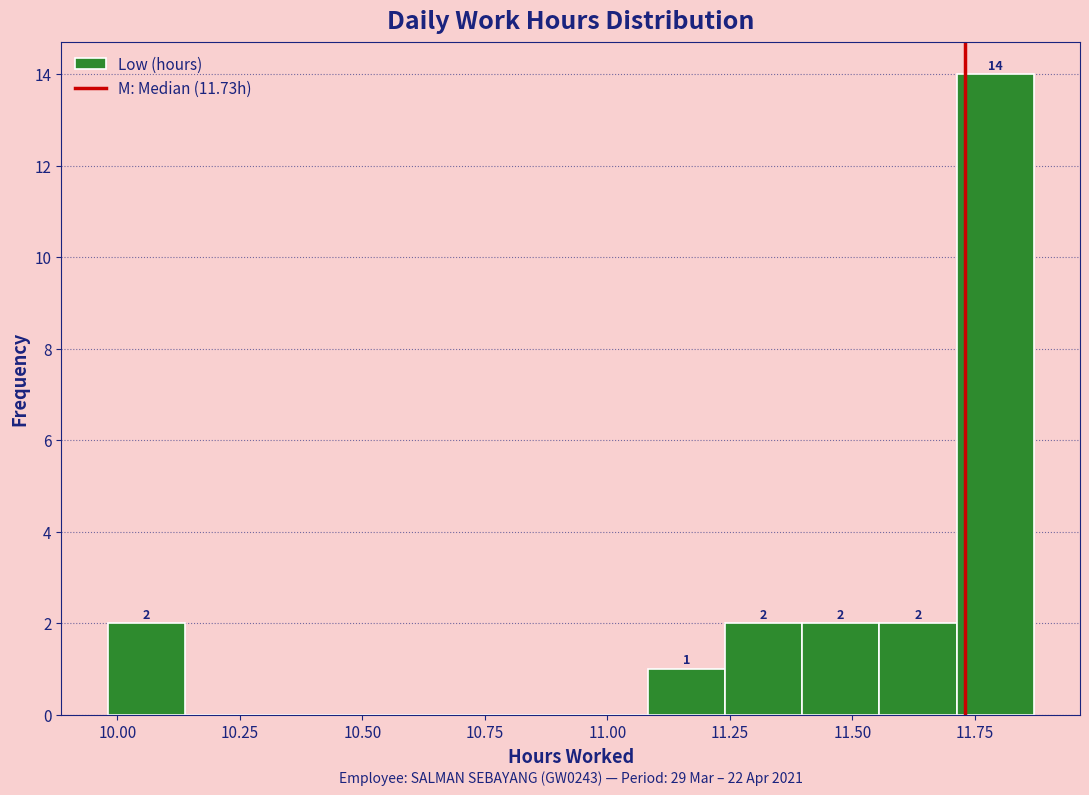

Around what value on the x-axis is the tallest bar? Give the approximate position of its centre, as read against the axis.

11.80